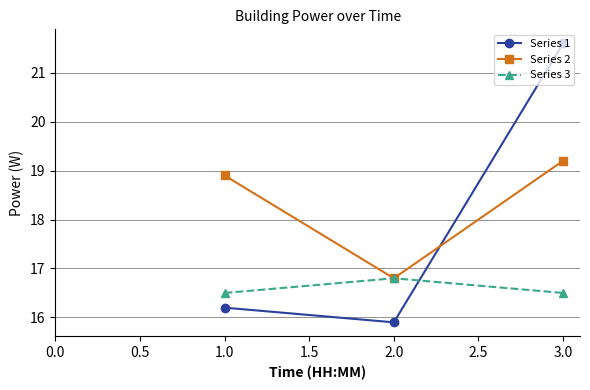

Rank the series at 1.0 from lowest to highest value.

Series 1, Series 3, Series 2